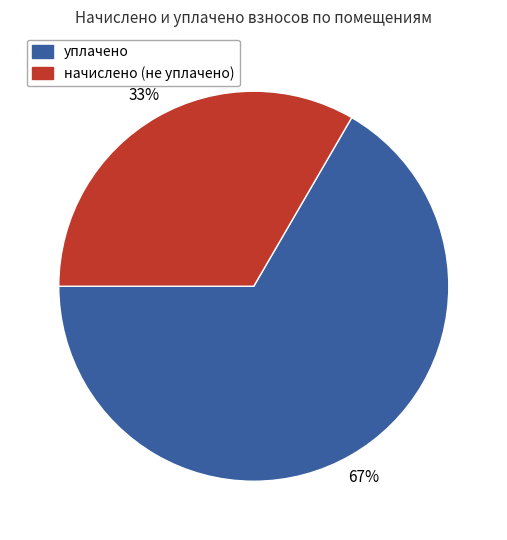

Between начислено (не уплачено) and уплачено, which is larger?

уплачено